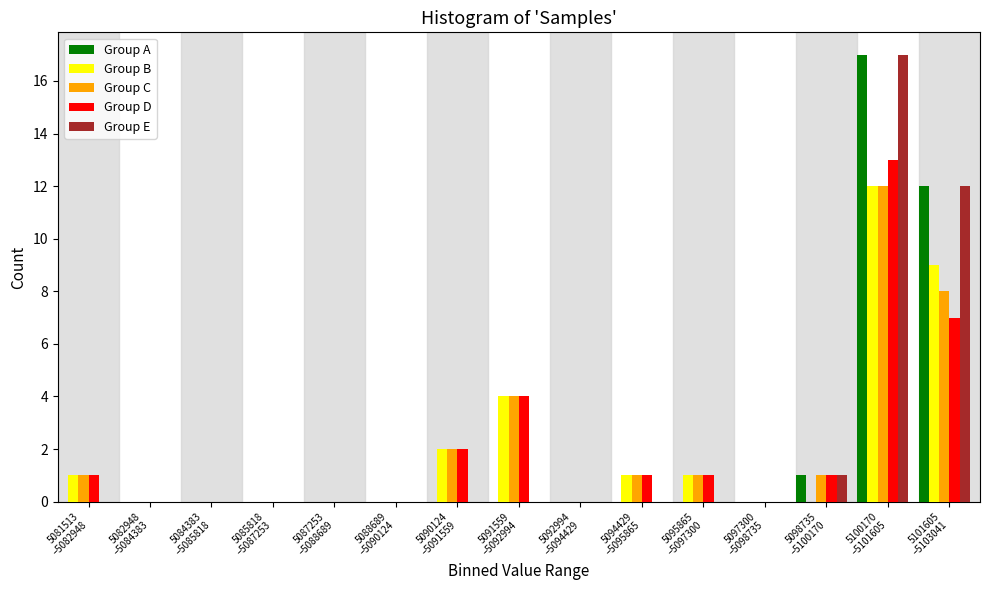

What is the greatest value displayed?

17